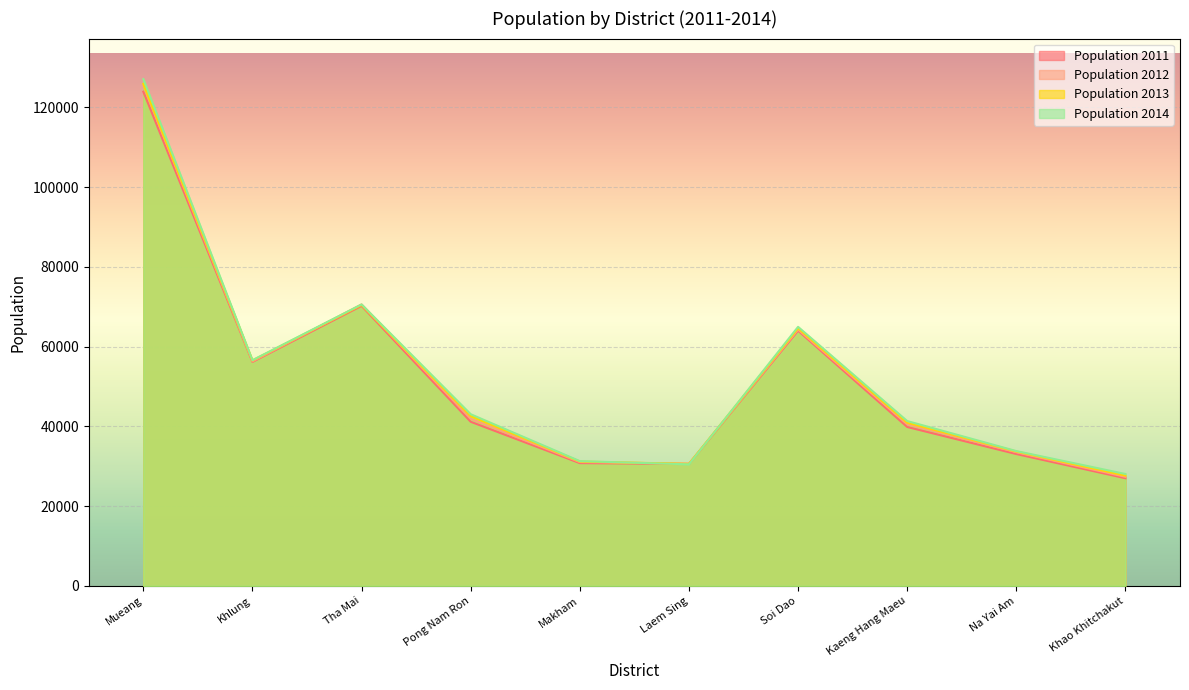

True or false: Population 2012 has a value of 40548 at Kaeng Hang Maeu.

True